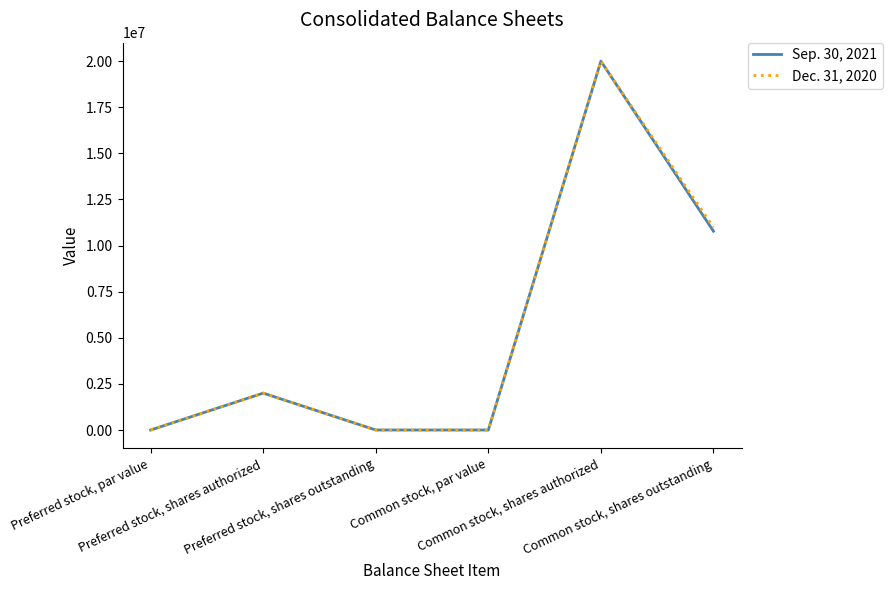

Is the value of Sep. 30, 2021 at Common stock, shares outstanding greater than the value of Dec. 31, 2020 at Common stock, par value?

Yes